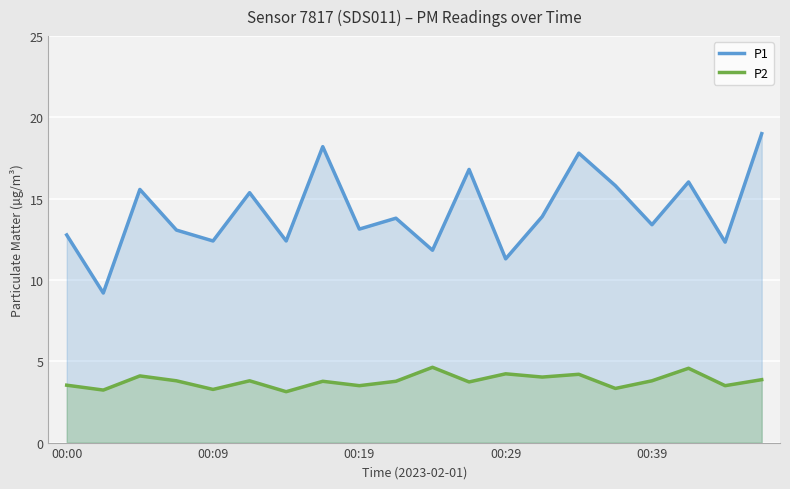

What is the sum of the P2 values at 5 and 18?

7.3